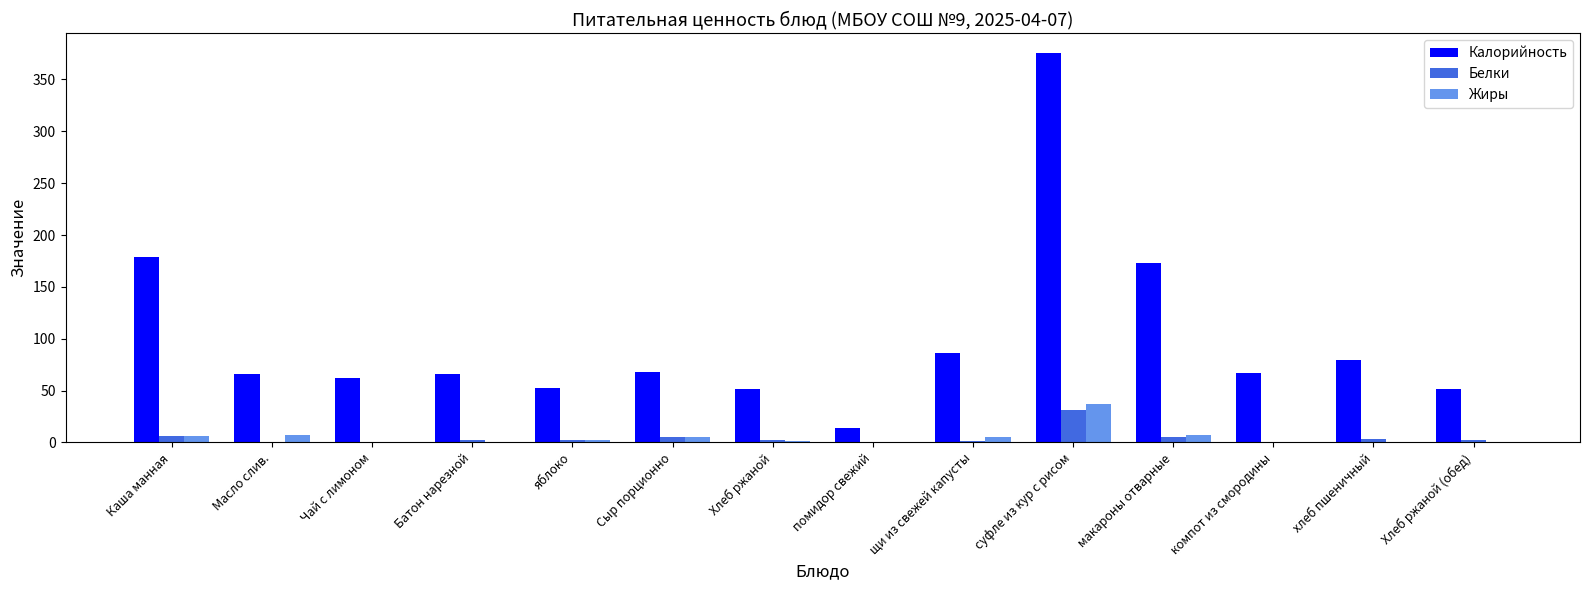

Which category has the highest value in the Жиры series?

суфле из кур с рисом